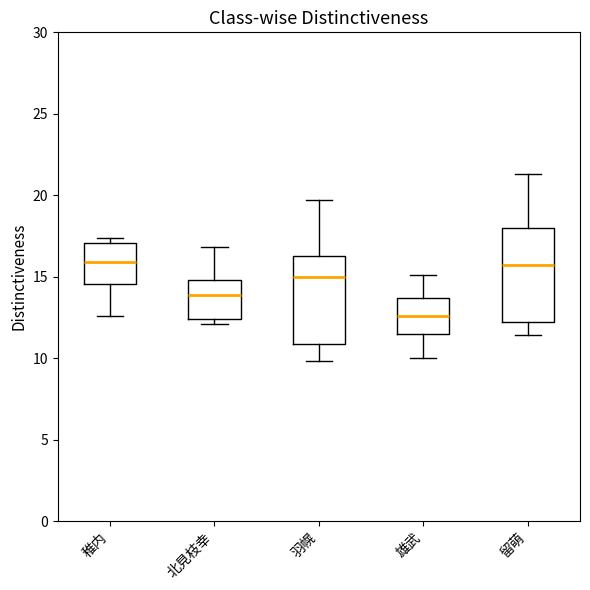

Reading left to right, transcribe this box plot: for each box, give where its median line is, the range the box spans, and where its two whiskers end, as read against the y-axis. The values are not printed on the chart, so give them approximately, as read against the axis.

稚内: median 16.0, box 14.5 to 17.0, whiskers 12.5 to 17.5
北見枝幸: median 14.0, box 12.5 to 15.0, whiskers 12.0 to 17.0
羽幌: median 15.0, box 11.0 to 16.5, whiskers 10.0 to 19.5
雄武: median 12.5, box 11.5 to 13.5, whiskers 10.0 to 15.0
留萌: median 16.0, box 12.0 to 18.0, whiskers 11.5 to 21.5